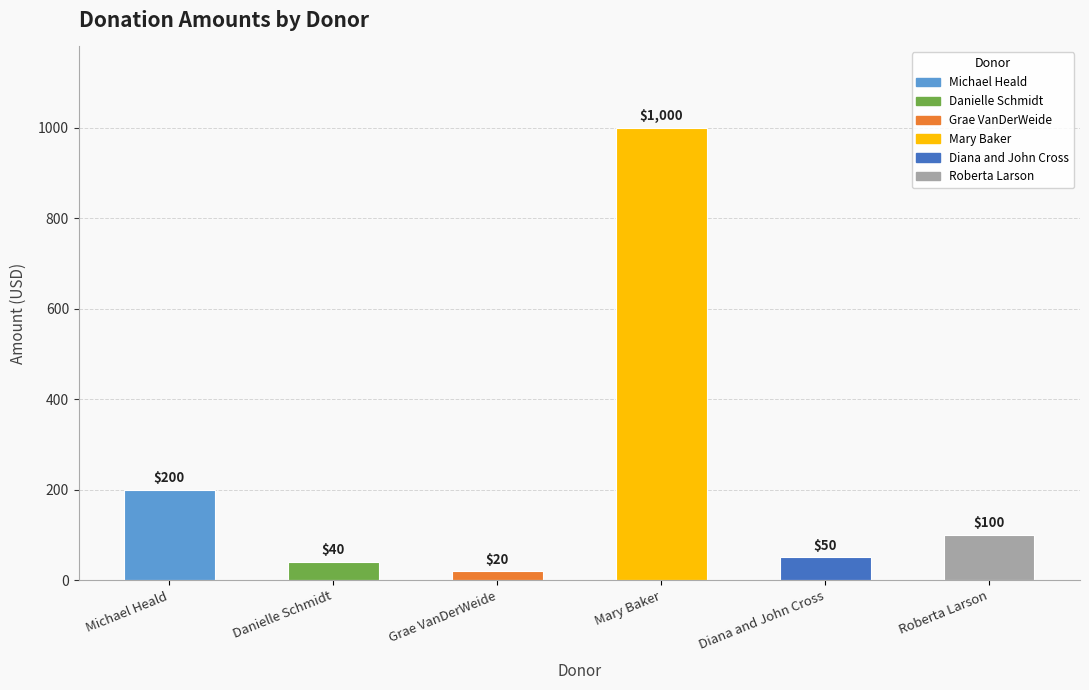

Read the value at Roberta Larson, to the nearest 10.

100